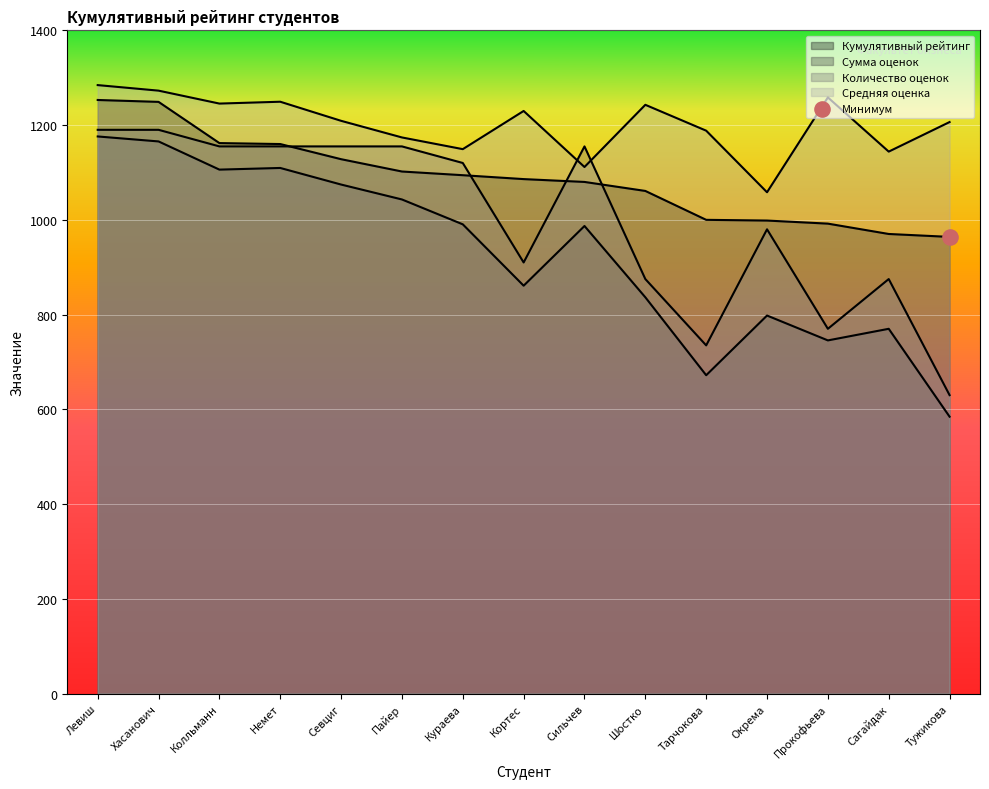

Which series contains the lowest Y value?

Сумма оценок